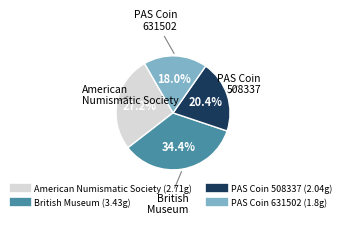

What percentage is NOT represented by British Museum?

65.6%